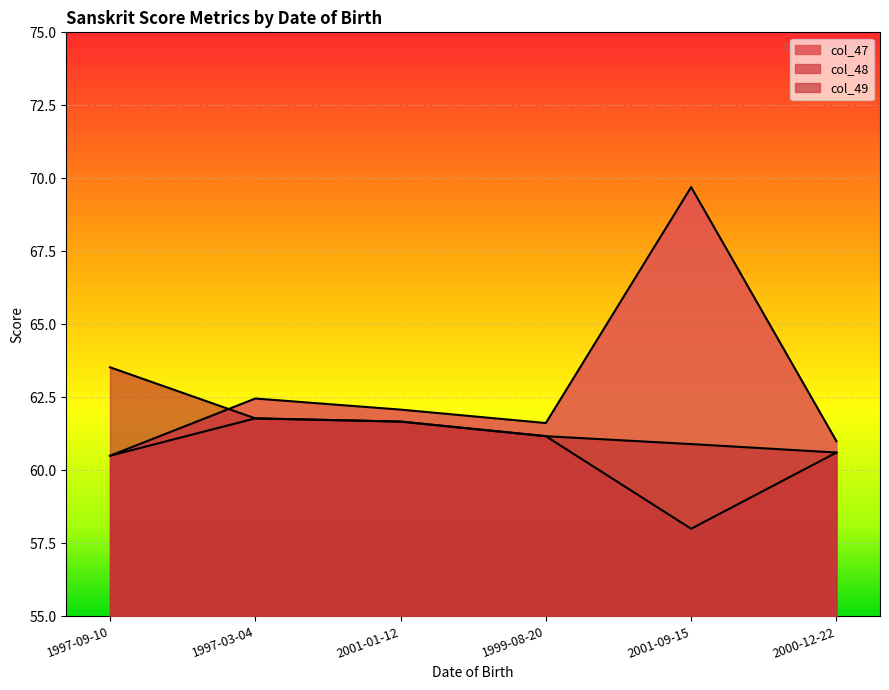

True or false: col_49 and col_48 cross at least once.

False